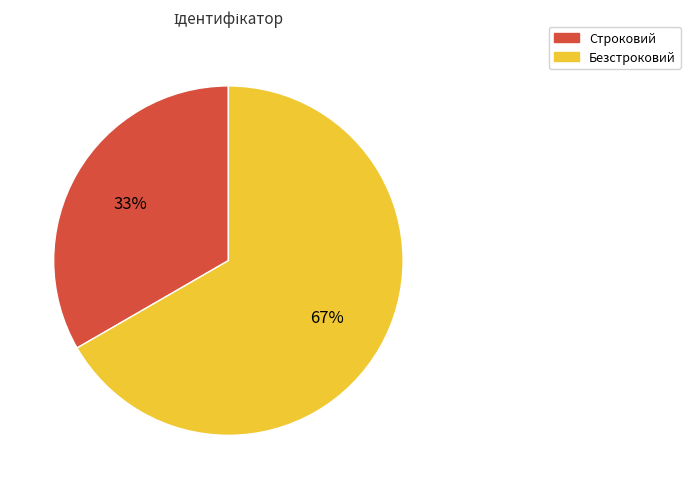

Which category has the smallest portion of the pie?

Строковий